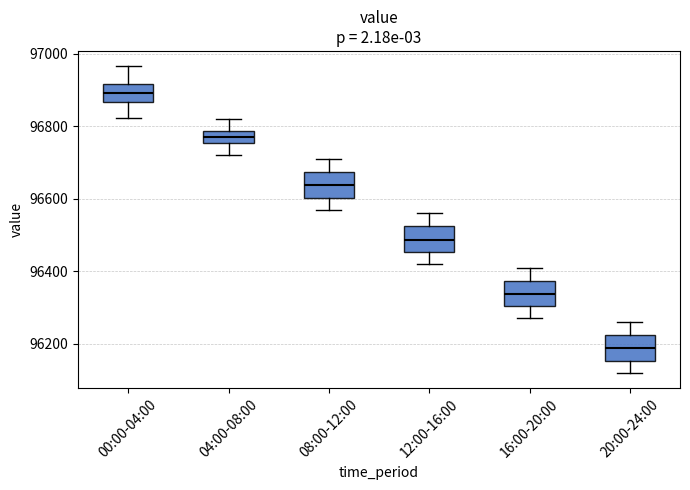

Reading left to right, read every box against the y-axis: the position of its median line, the range the box covers, and the ends of its whiskers. The values are not printed on the chart, so give them approximately, as read against the axis.

00:00-04:00: median 96900, box 96860 to 96920, whiskers 96820 to 96960
04:00-08:00: median 96780 (inside the box), box 96760 to 96780, whiskers 96720 to 96820
08:00-12:00: median 96640, box 96600 to 96680, whiskers 96580 to 96720
12:00-16:00: median 96480, box 96460 to 96520, whiskers 96420 to 96560
16:00-20:00: median 96340, box 96300 to 96380, whiskers 96280 to 96420
20:00-24:00: median 96180, box 96160 to 96220, whiskers 96120 to 96260